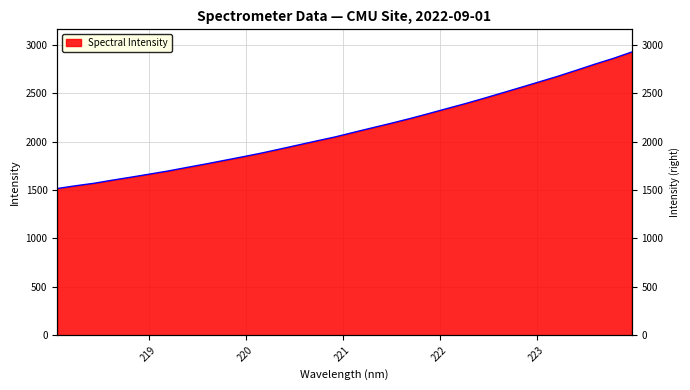

What position from the left is 218.0596?

1